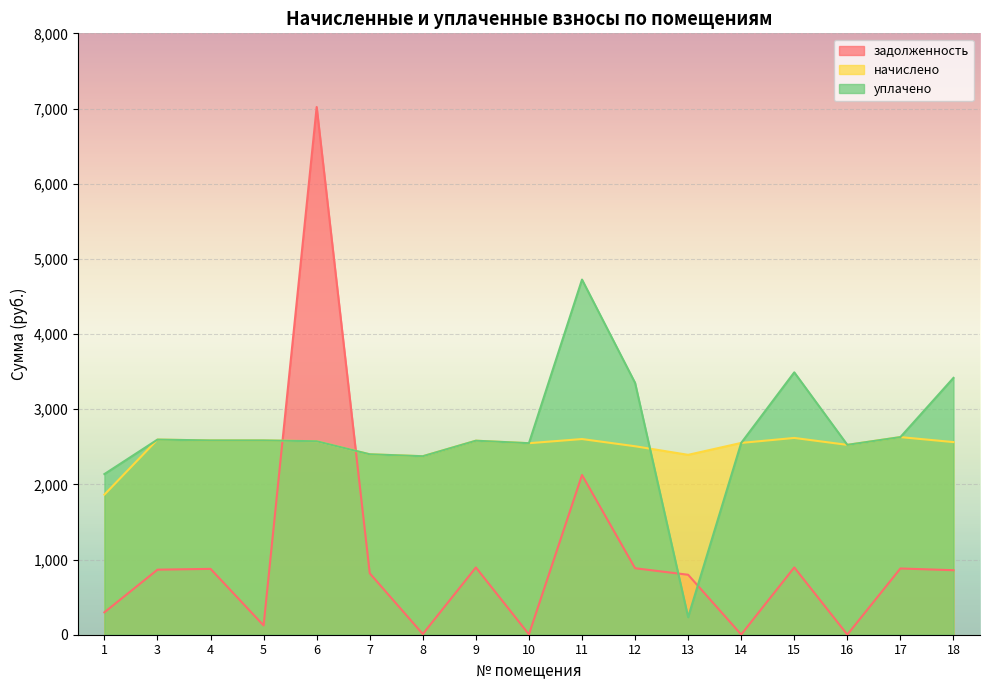

Count the number of categories in the chart.

17